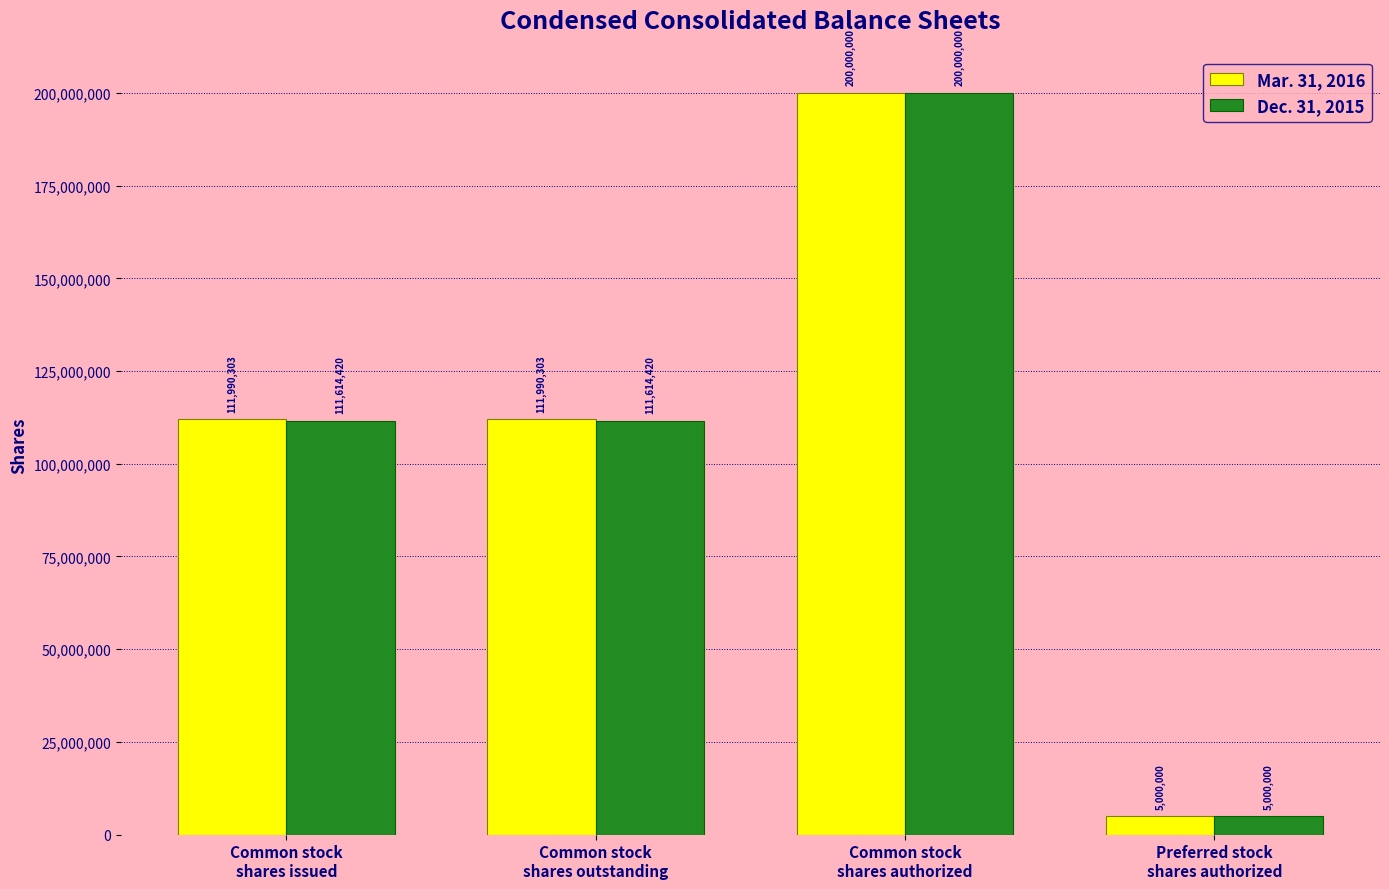

Reading left to right, transcribe all the data shown in this chart.

Mar. 31, 2016: 111990303	111990303	200000000	5000000
Dec. 31, 2015: 111614420	111614420	200000000	5000000